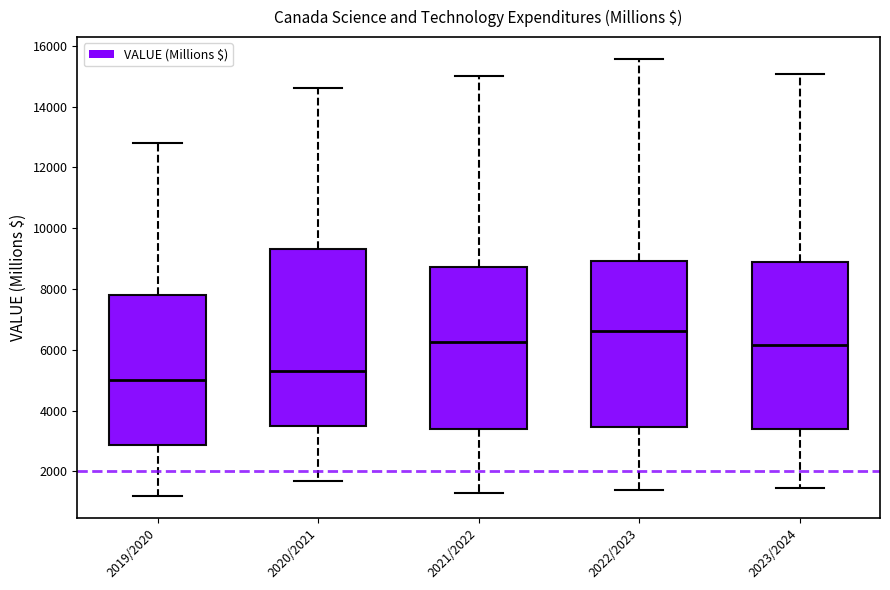

Reading left to right, read every box against the y-axis: the position of its median line, the range the box covers, and the ends of its whiskers. The values are not printed on the chart, so give them approximately, as read against the axis.

2019/2020: median 5000, box 2800 to 7800, whiskers 1200 to 12800
2020/2021: median 5200, box 3400 to 9400, whiskers 1600 to 14600
2021/2022: median 6200, box 3400 to 8800, whiskers 1400 to 15000
2022/2023: median 6600, box 3400 to 9000, whiskers 1400 to 15600
2023/2024: median 6200, box 3400 to 8800, whiskers 1400 to 15000